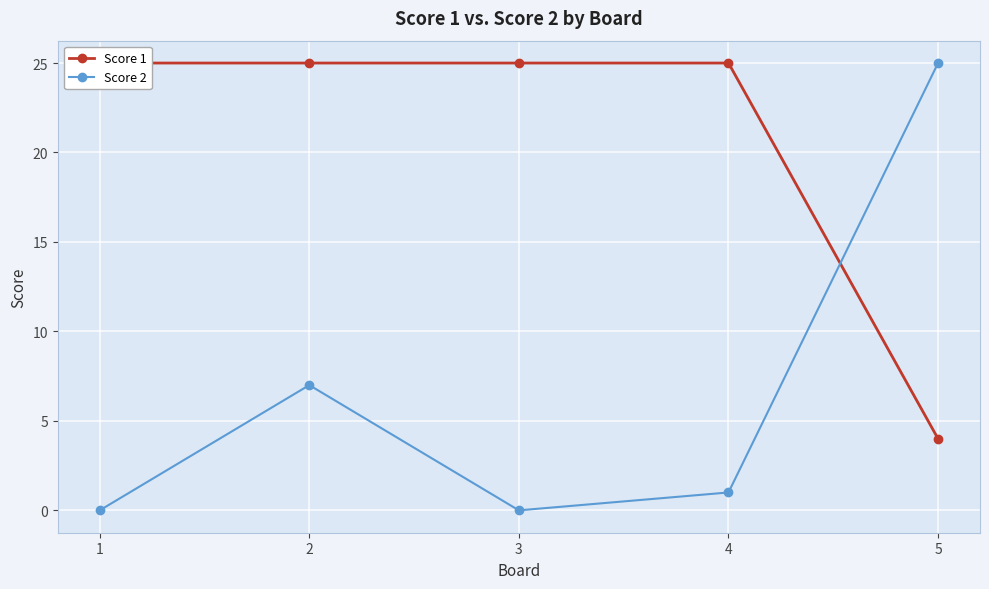

At 1, list the series in order from smallest to largest.

Score 2, Score 1